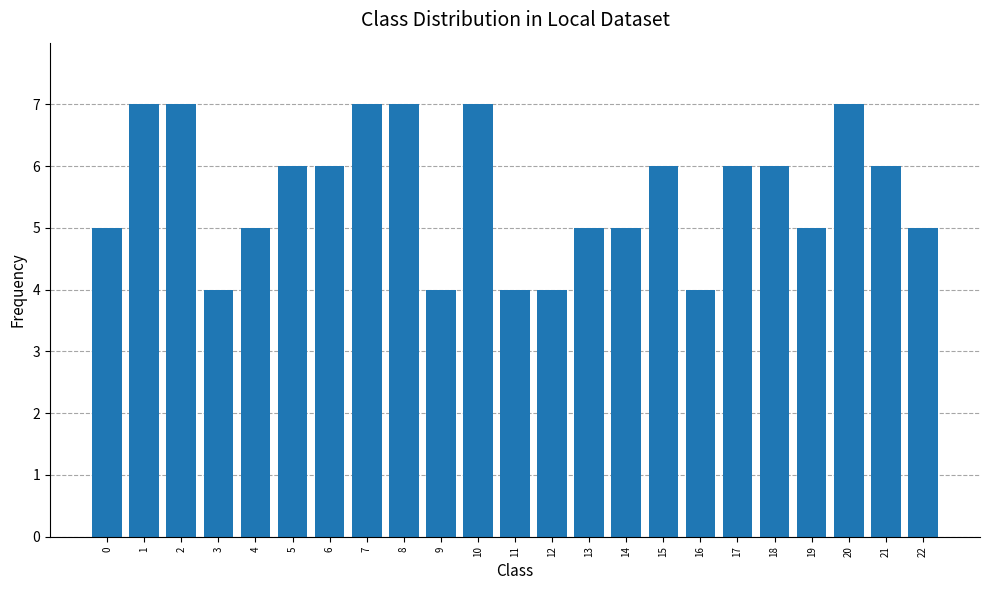

Which has a higher value, 18 or 8?

8